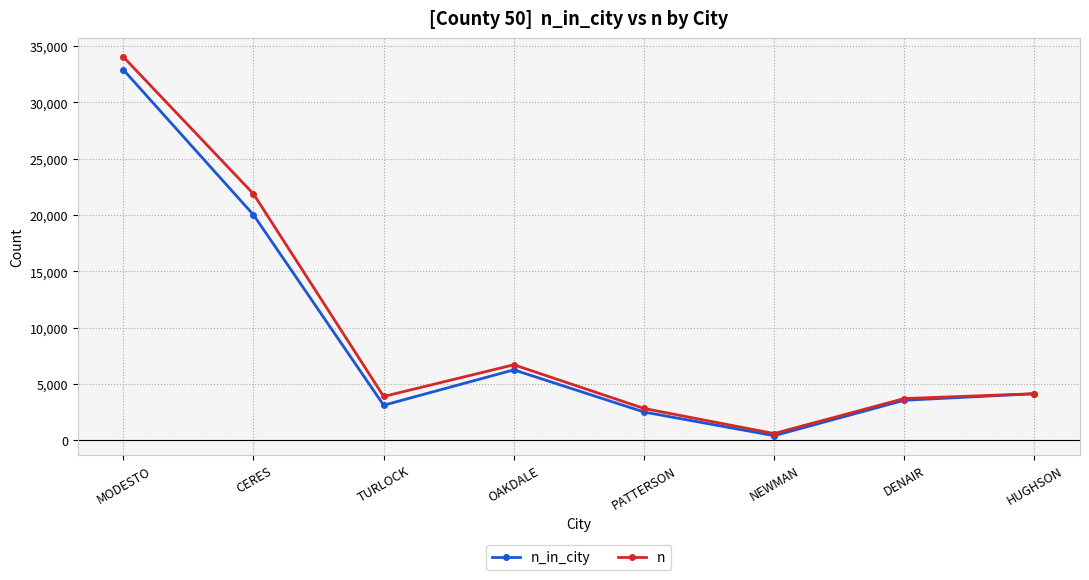

Does the chart have visible grid lines?

Yes